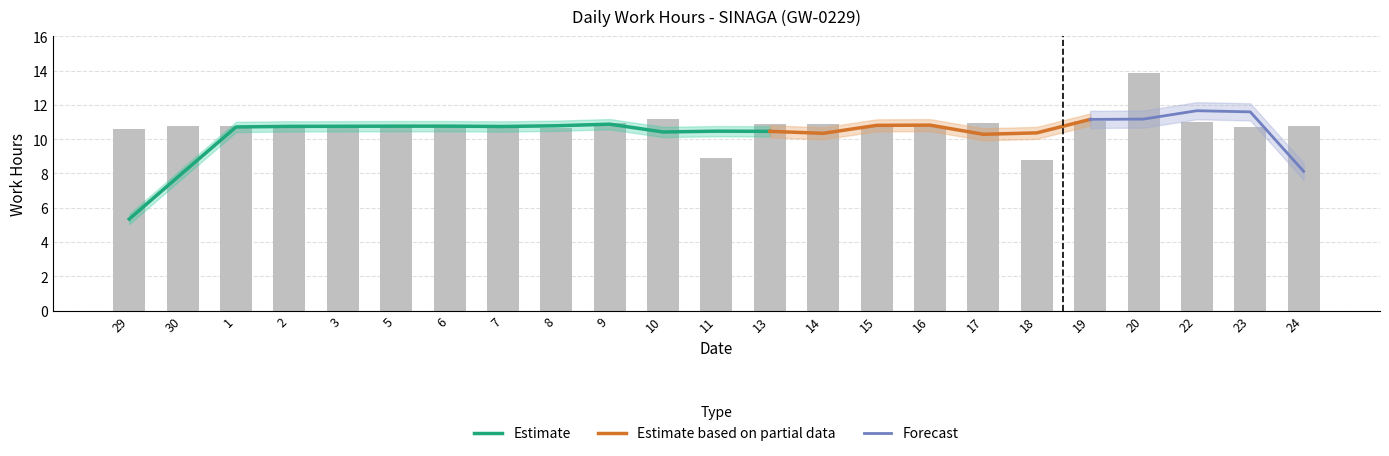

What position from the right is 1?

21